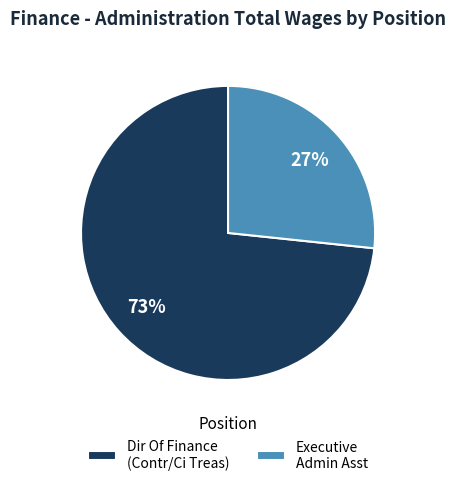

Rank the categories by value from lowest to highest.

Executive Admin Asst, Dir Of Finance (Contr/Ci Treas)